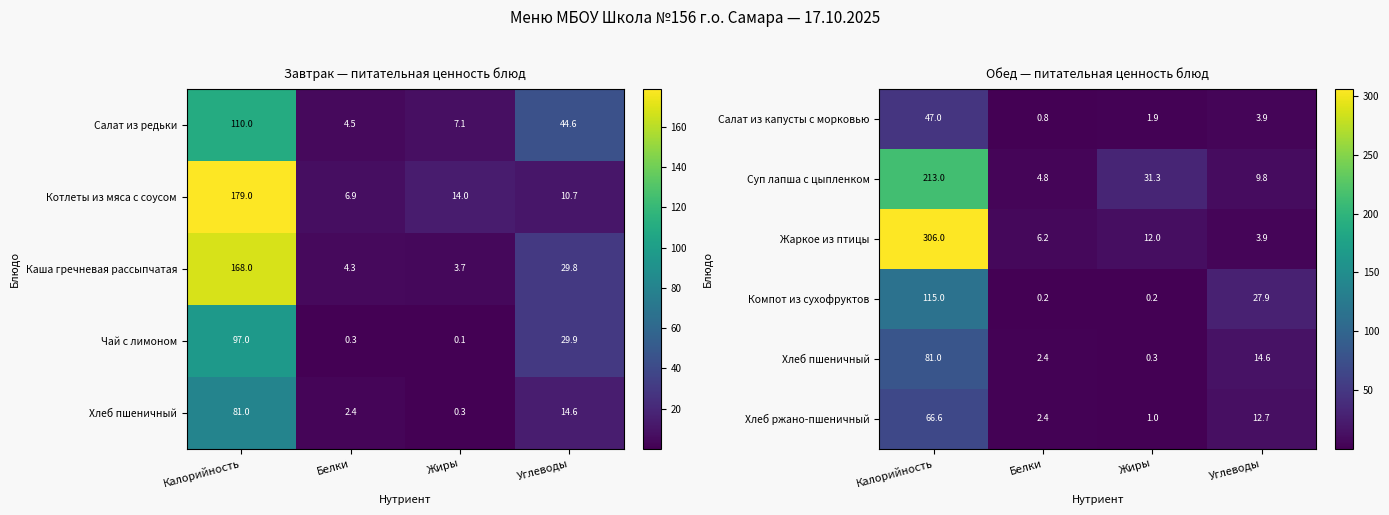

List the labels in order of Салат из капусты с морковью value, largest first.

Калорийность, Углеводы, Жиры, Белки